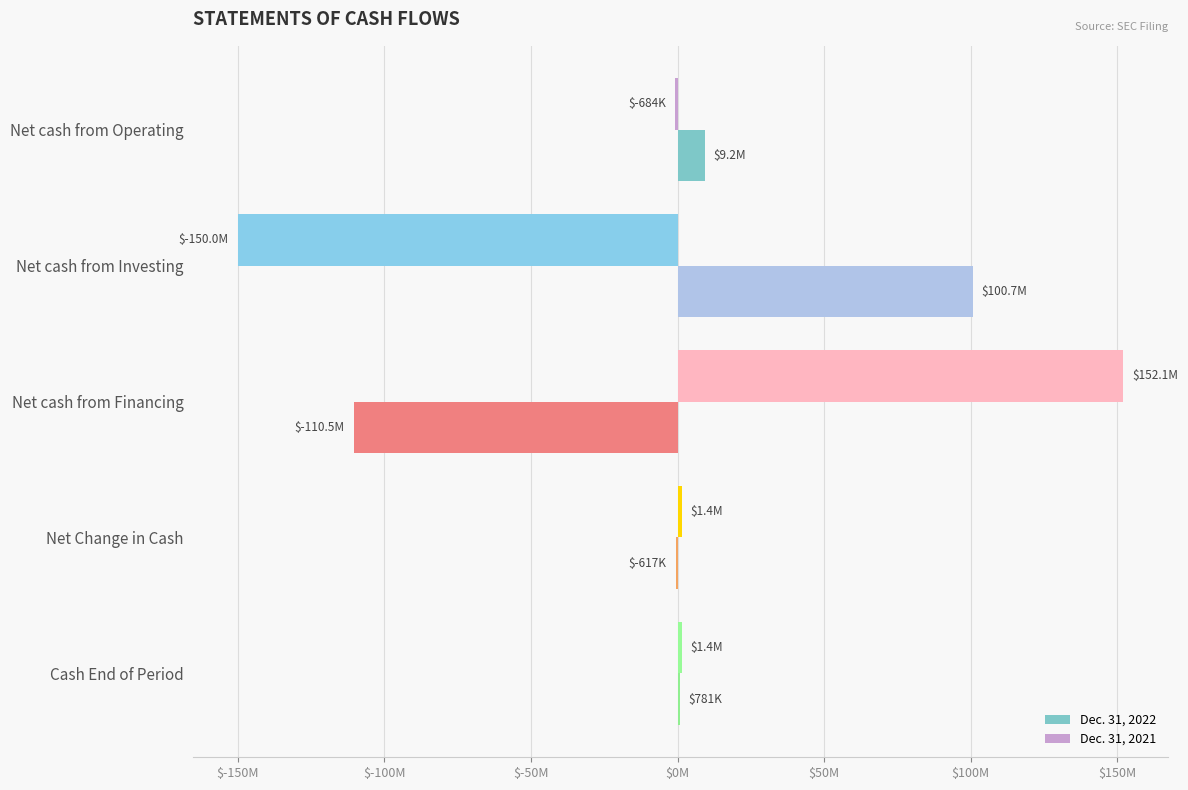

Which category has the highest value in the Dec. 31, 2022 series?

Net cash from Investing